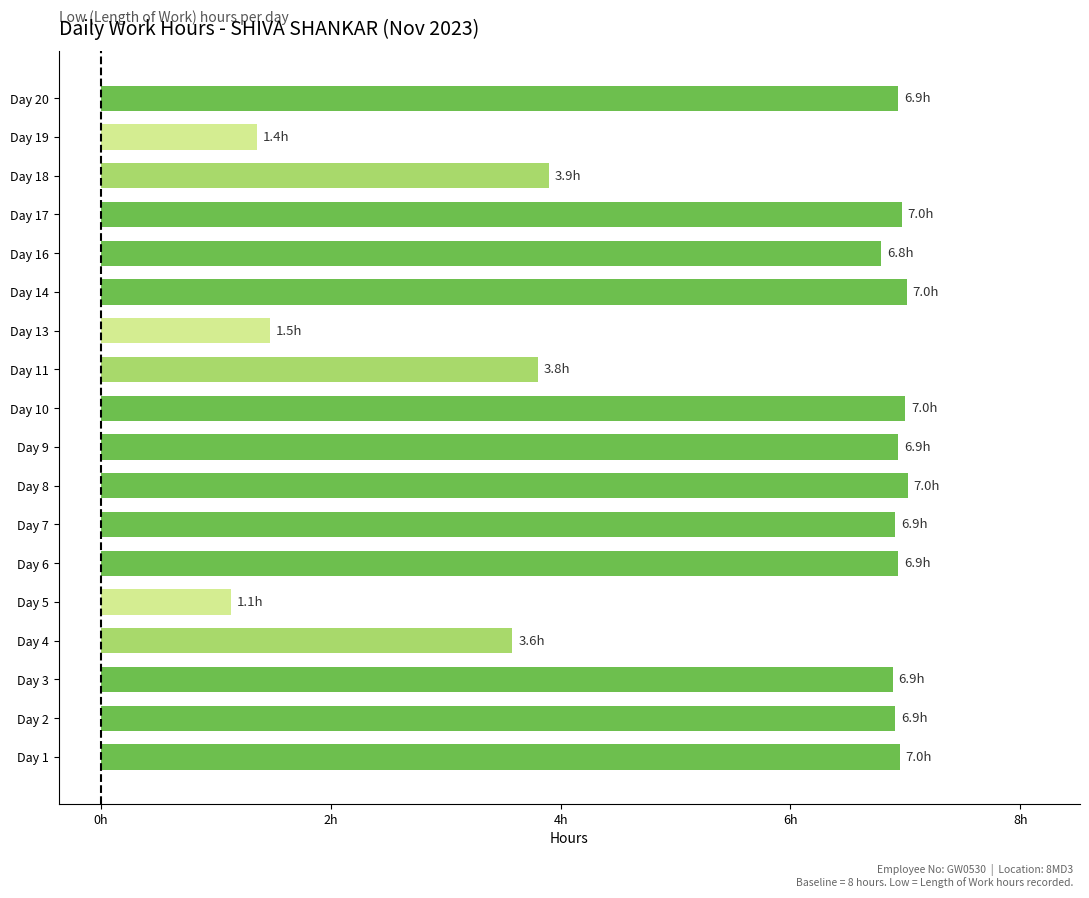

Does the chart contain any negative values?

No